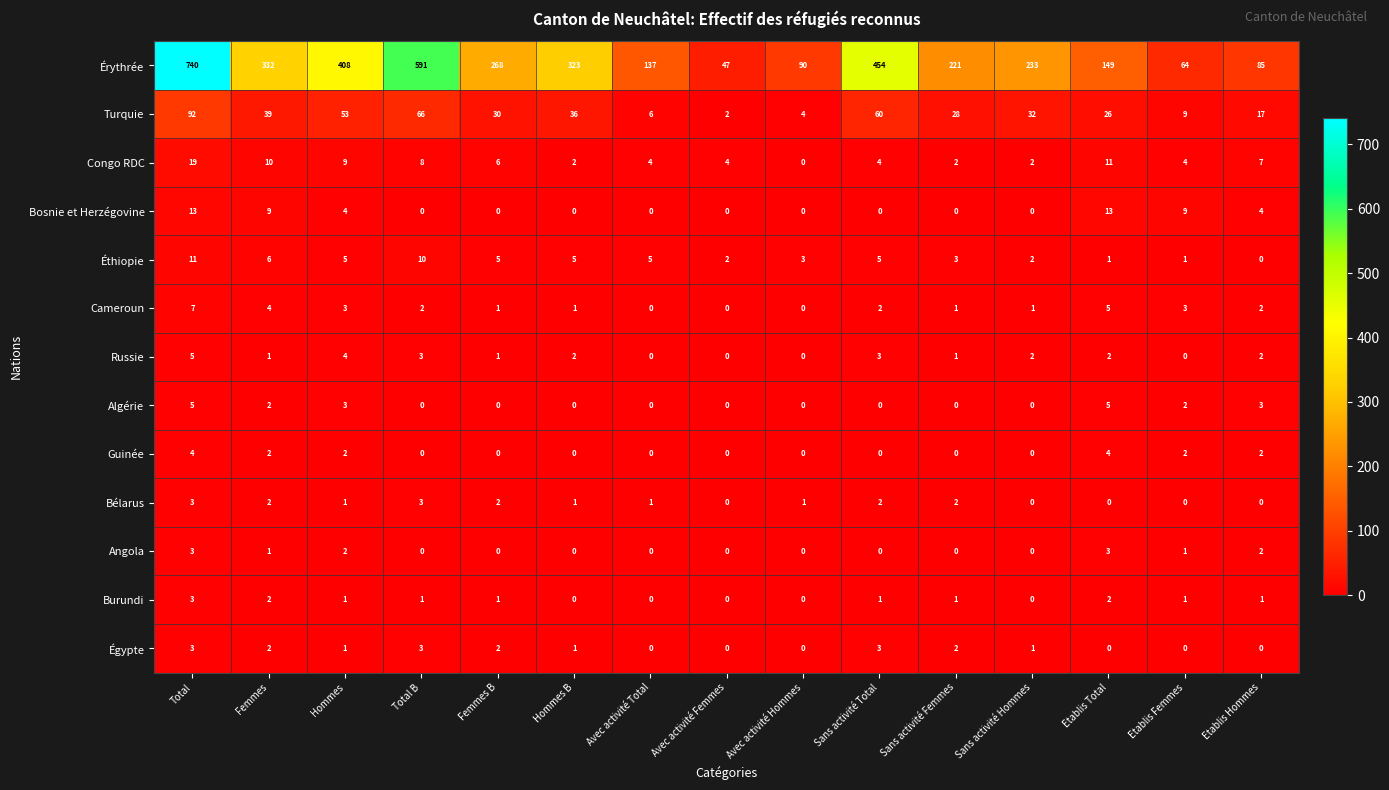

The Bosnie et Herzégovine series shows 0 at Sans activité Hommes. True or false?

True